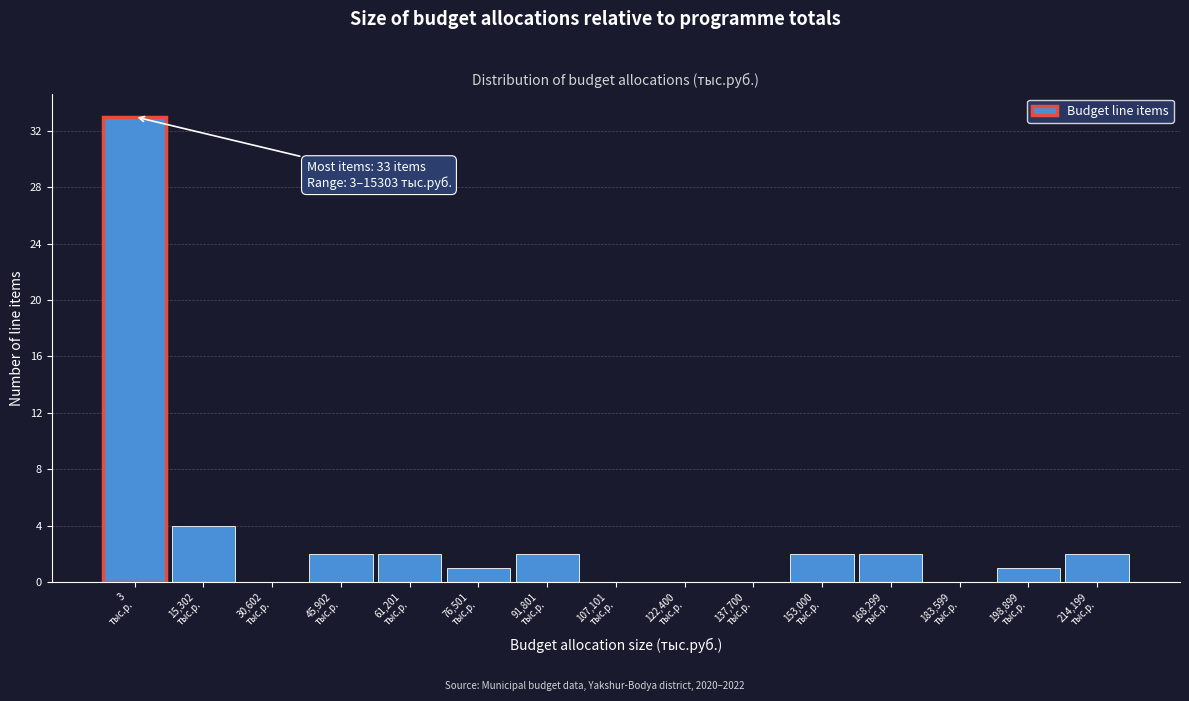

What is the sum of all values?

51